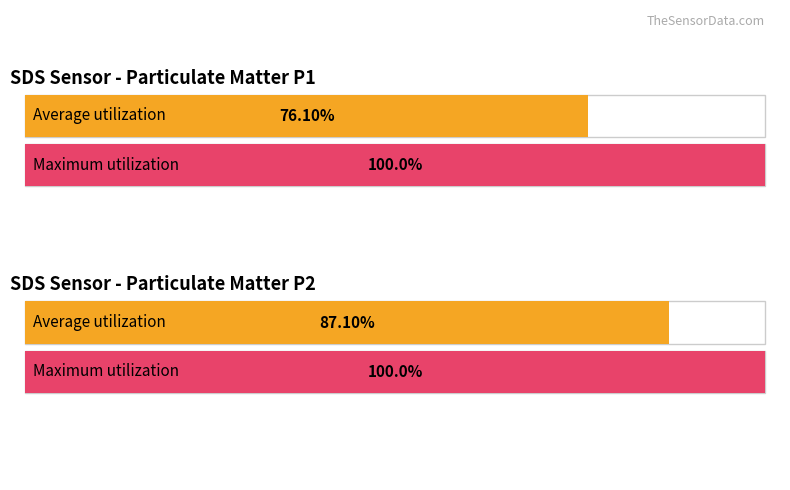

Are the bars grouped side by side (vs. stacked)?

Yes